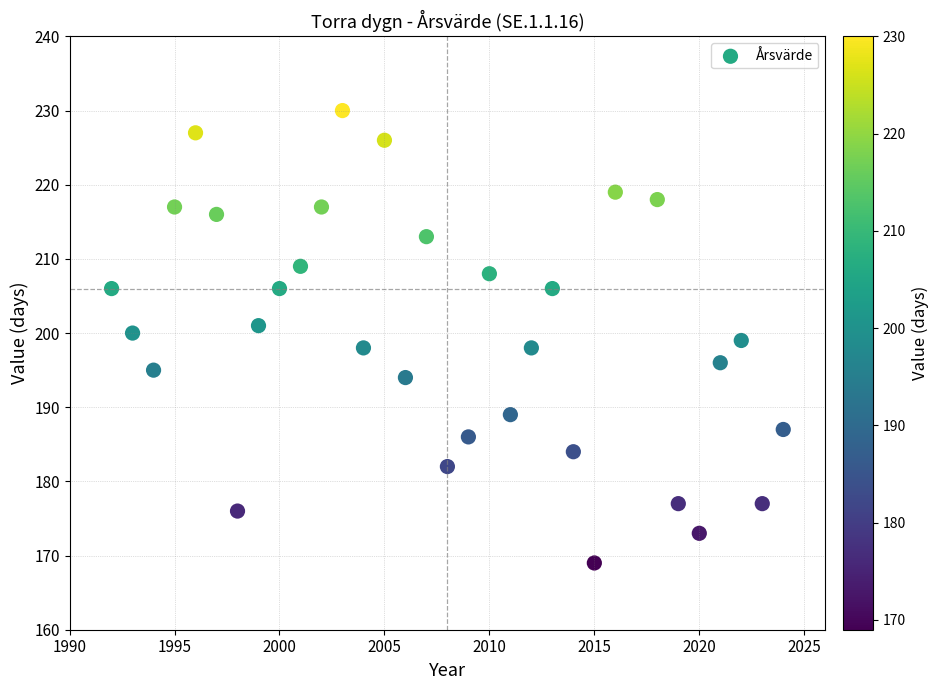

What is the range of X values (max minus min)?

32